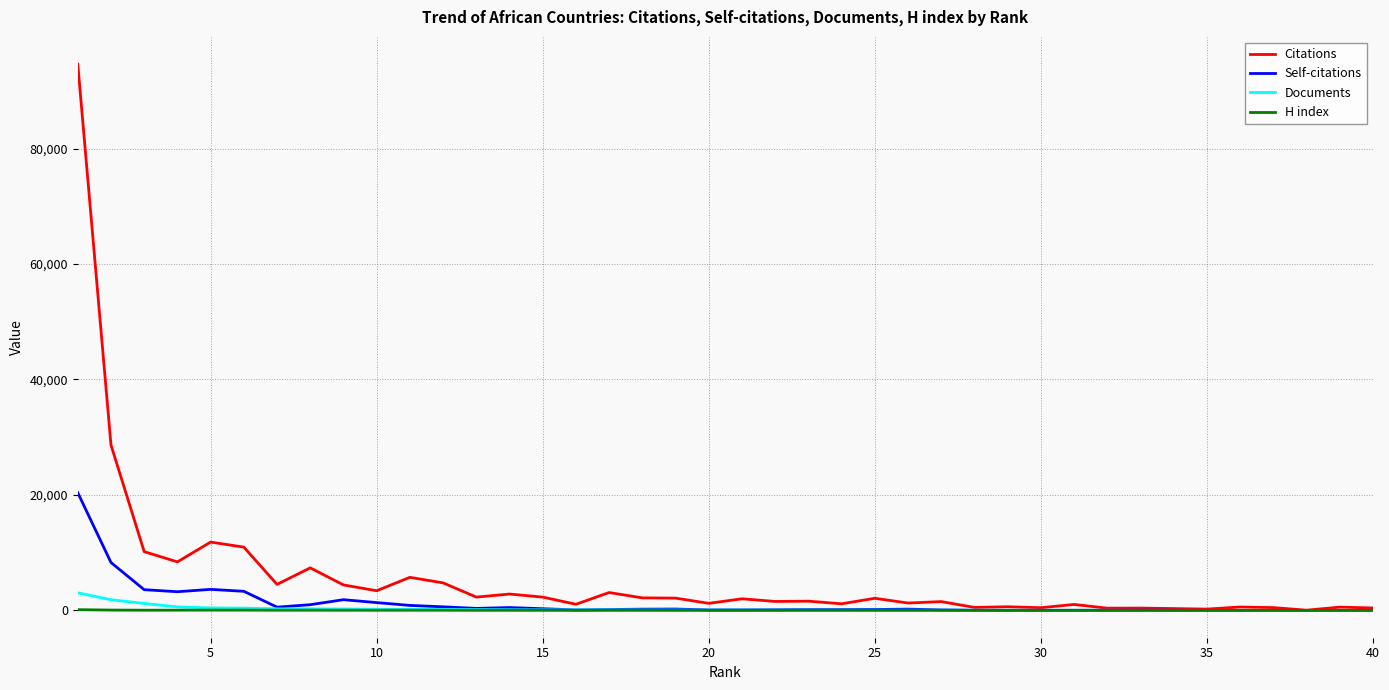

Which series has the widest spread of values?

Citations